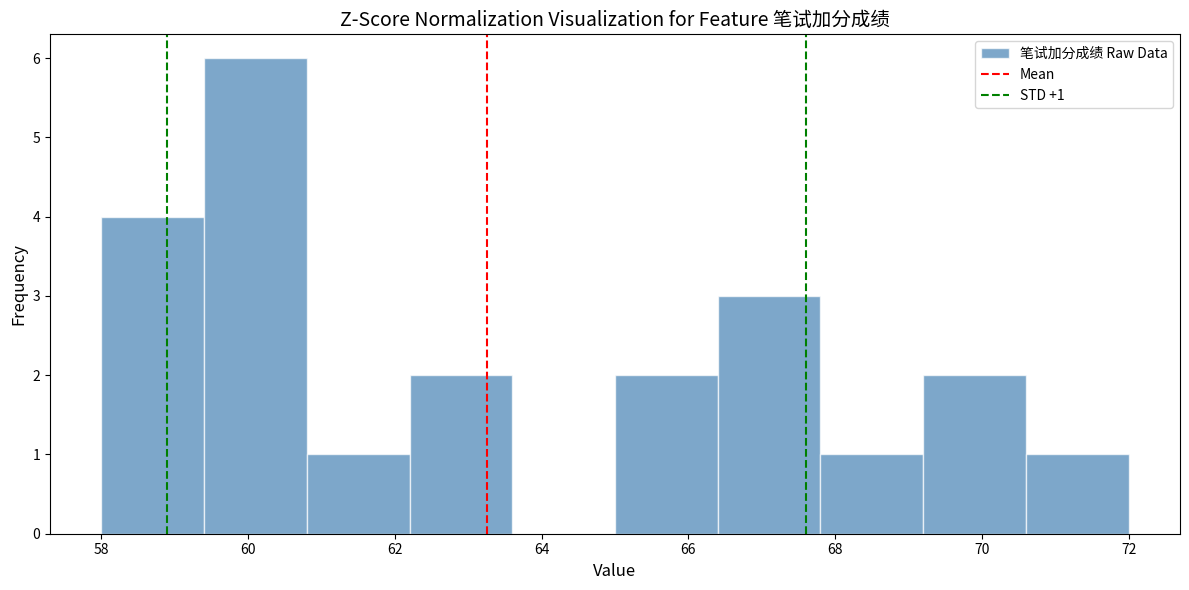

Which range on the x-axis has the tallest bar?

59.4 to 60.8